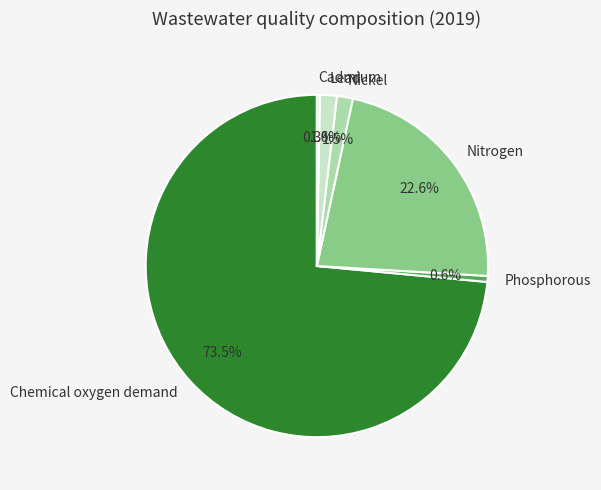

To the nearest percent, what is the average slice percentage?

17%